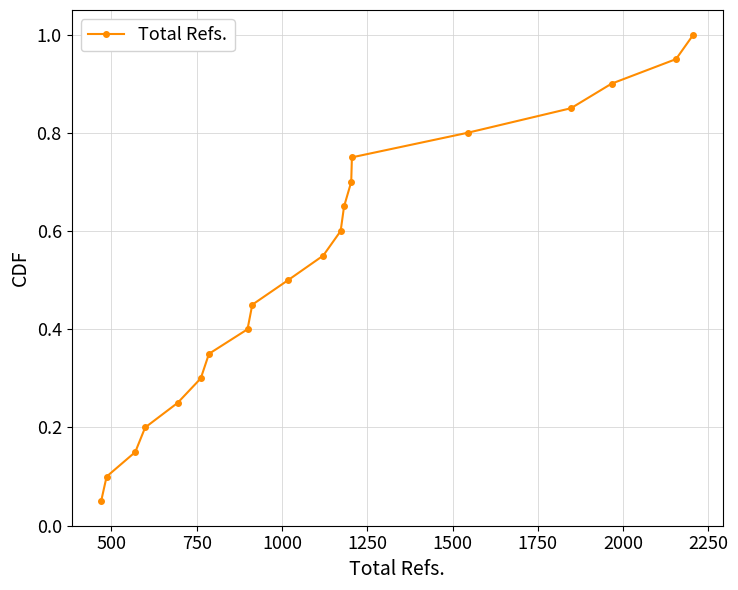

What is the sum of all values?

10.5